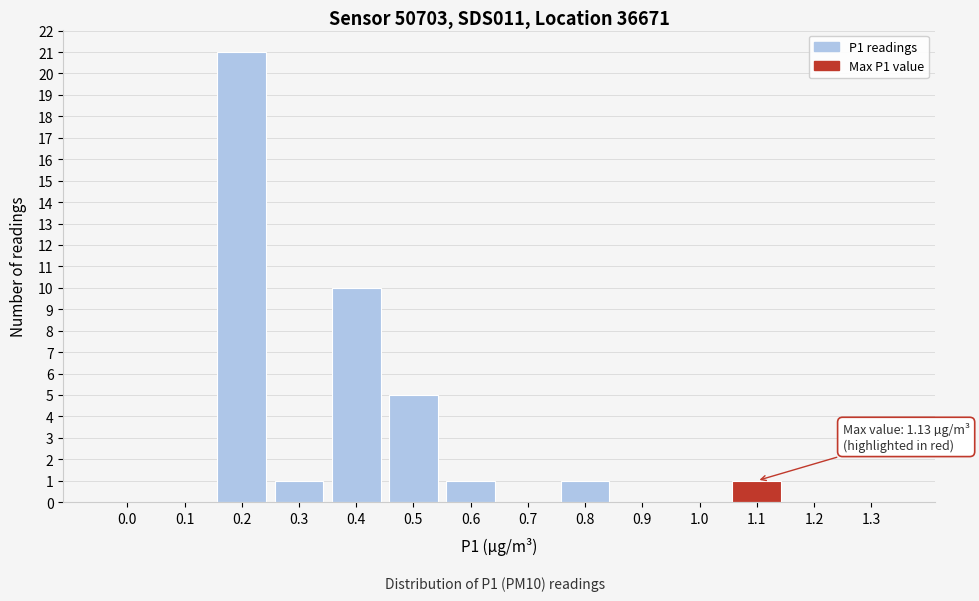

Reading left to right, what are all the values shown in this chart?

0.0=0	0.1=0	0.2=21	0.3=1	0.4=10	0.5=5	0.6=1	0.7=0	0.8=1	0.9=0	1.0=0	1.1=1	1.2=0	1.3=0